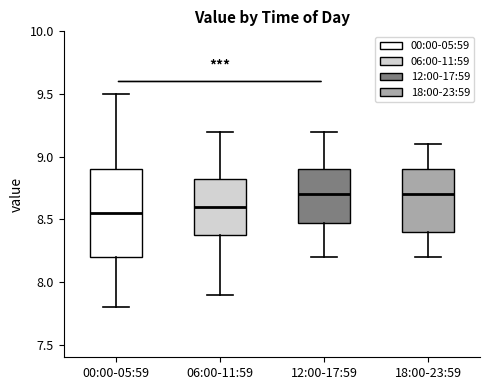

Which box is the tallest, from its lower edge to its upper edge?

00:00-05:59